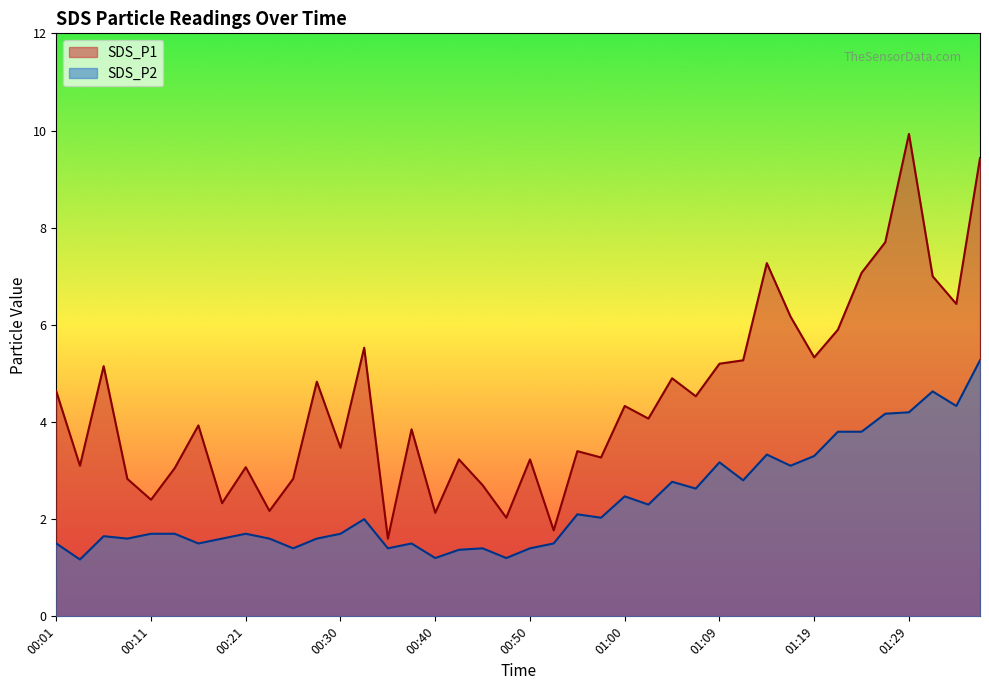

What is the difference between the SDS_P1 values at 00:11 and 00:16?

1.5